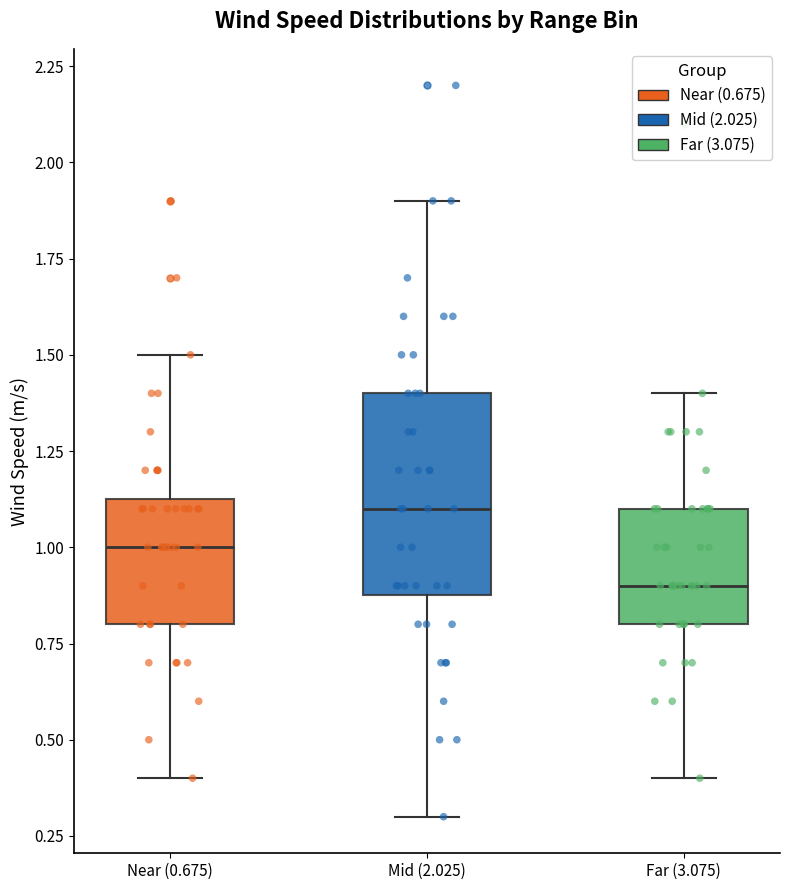

Which box has the highest median line?

Mid (2.025)